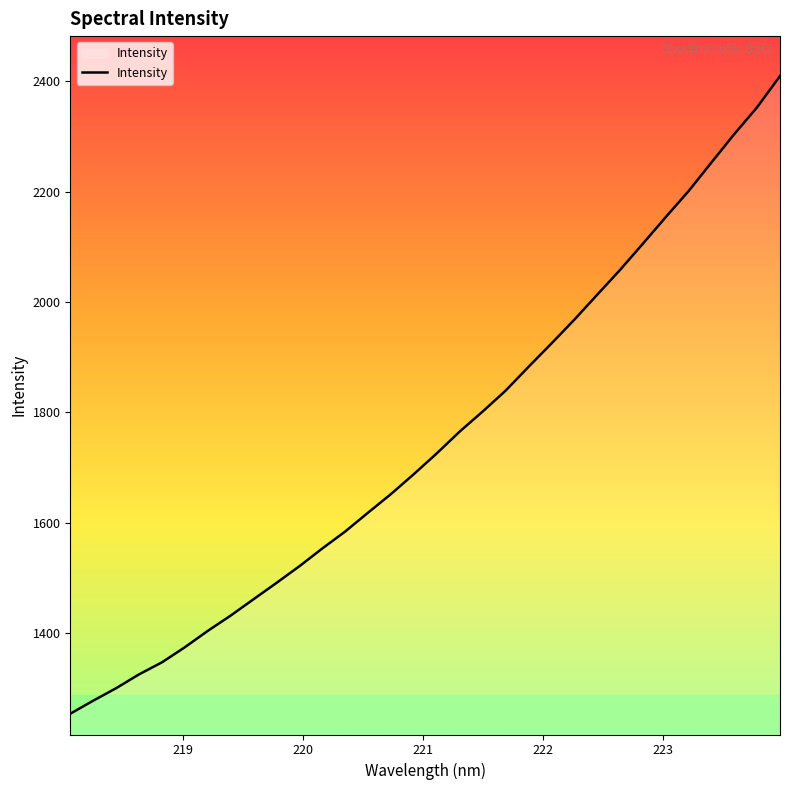

What is the maximum value shown in the chart?

2409.2